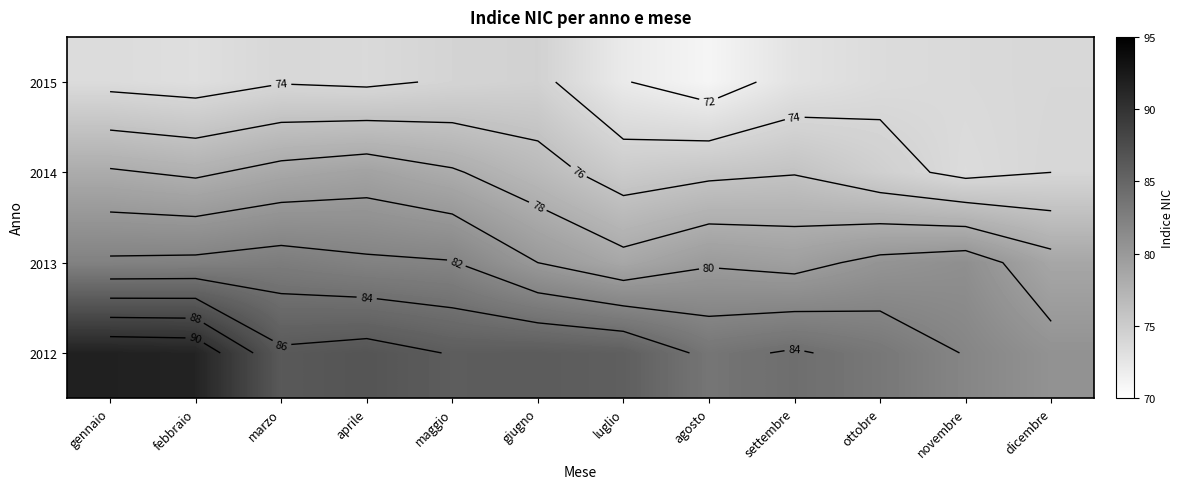

What is the minimum value shown in the chart?

71.0